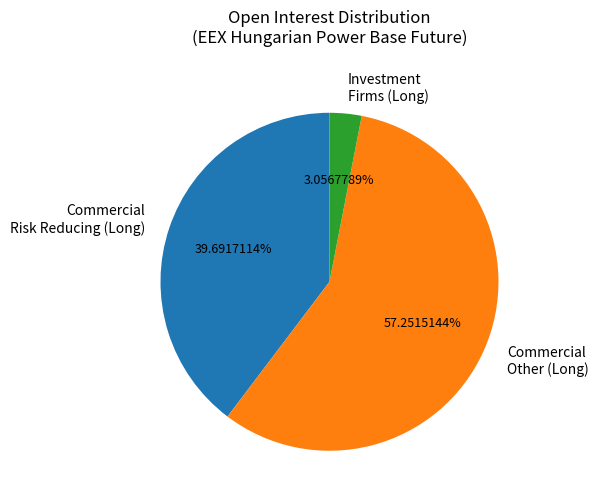

Do Commercial Risk Reducing (Long) and Investment Firms (Long) together represent more than half of the pie?

No